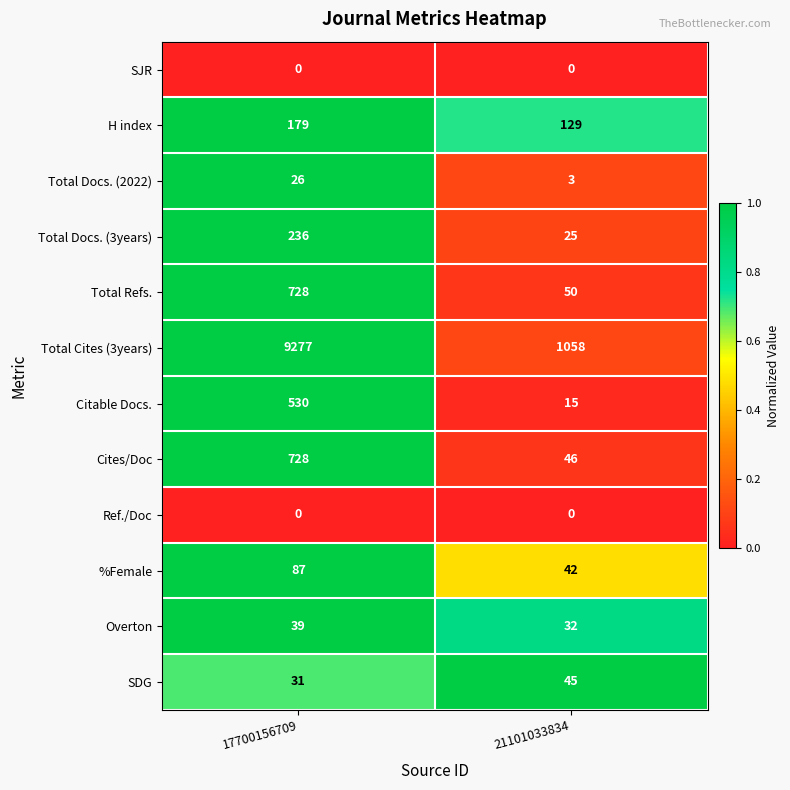

What is the maximum value for Overton?

39